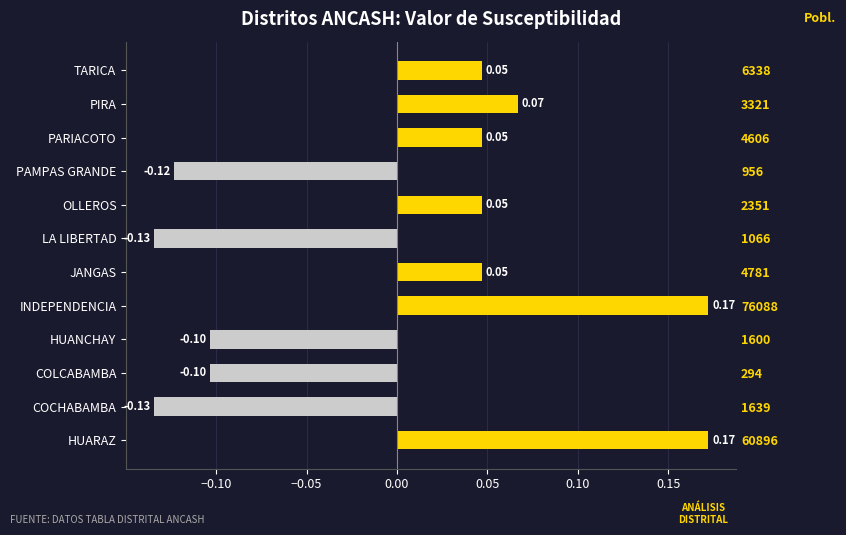

What position from the right is JANGAS?

7